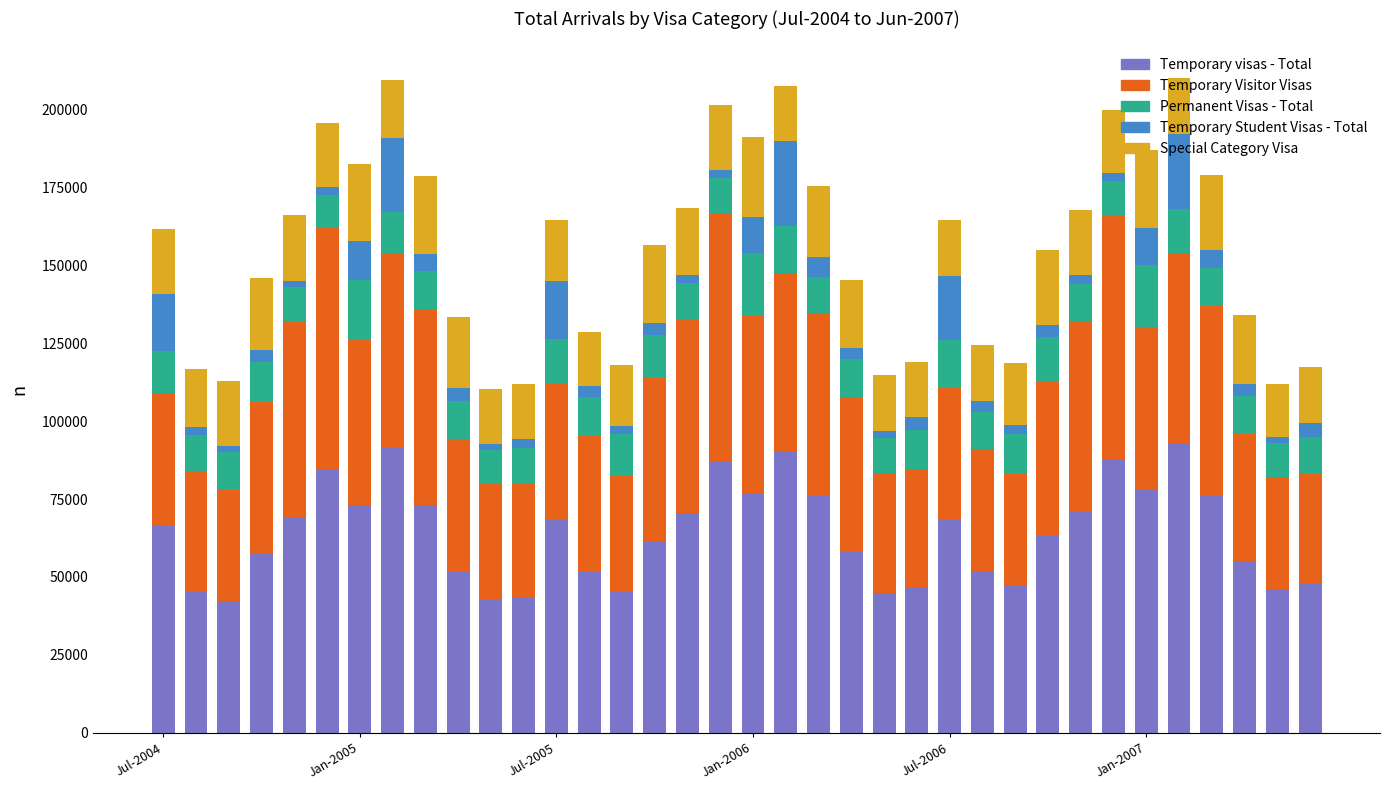

What is the highest value of the Temporary visas - Total series?

93000